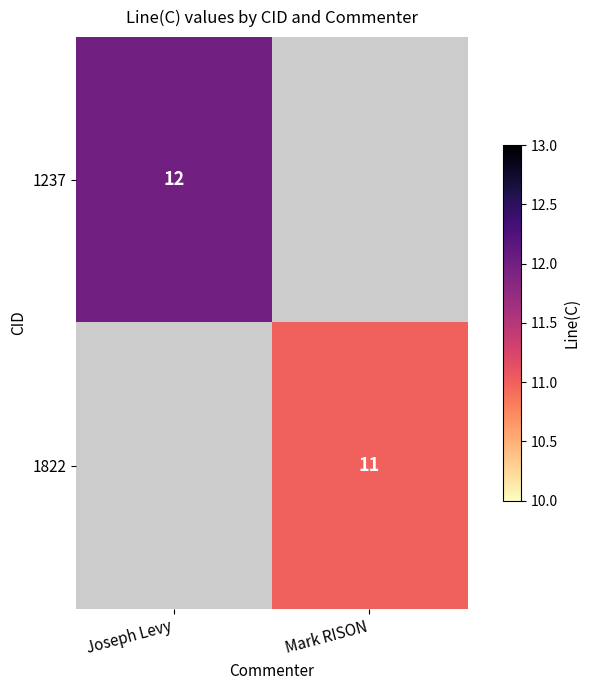

At how many categories does at least one series exceed 6?

2